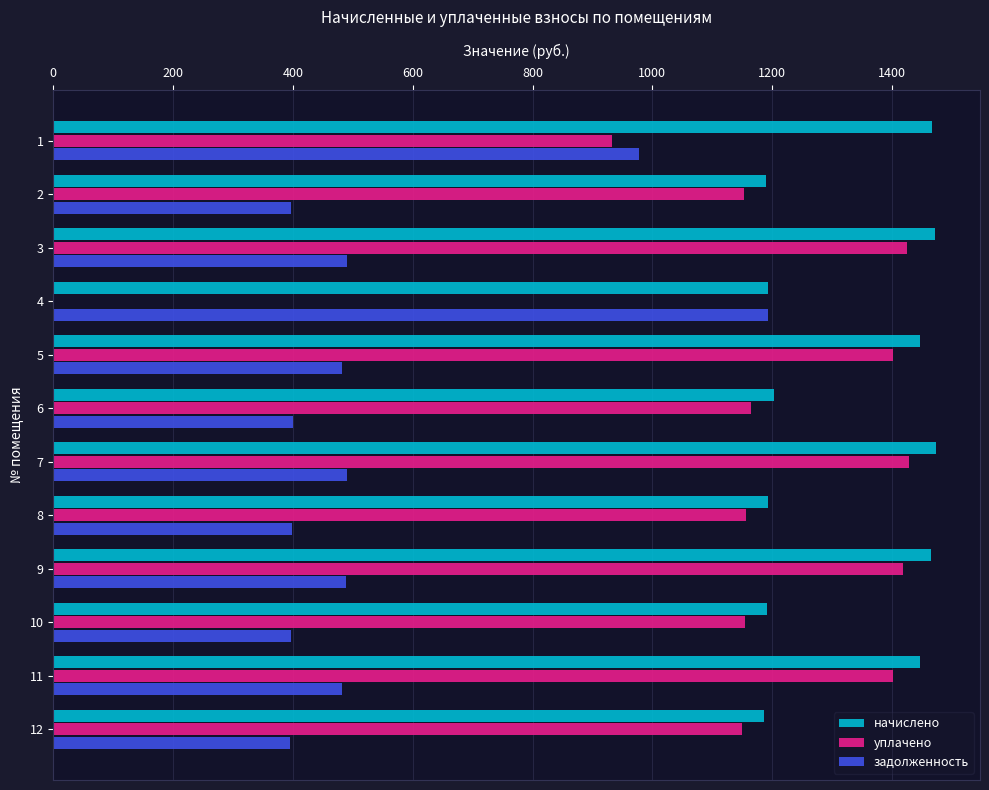

What is the maximum value shown in the chart?

1473.2